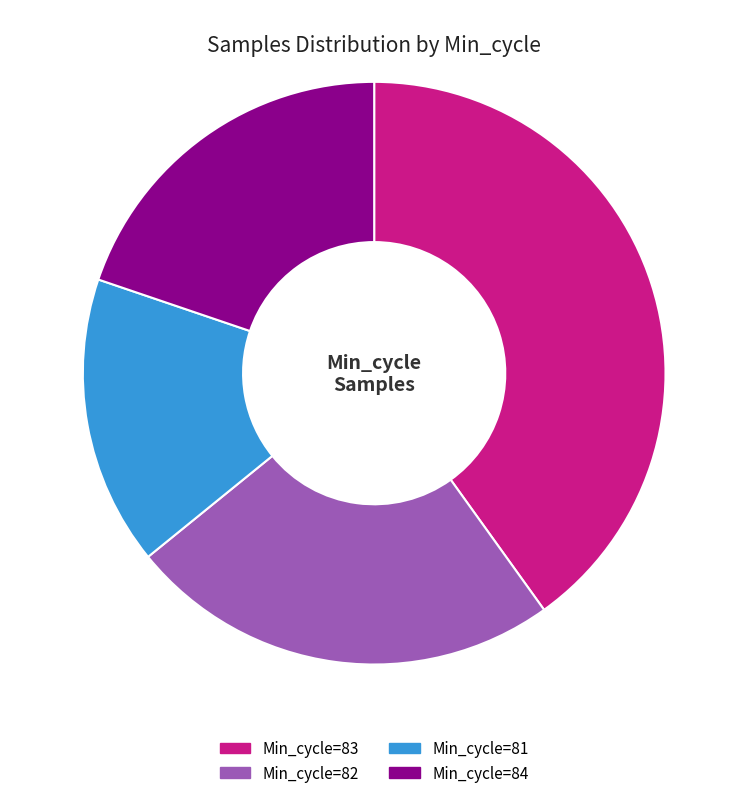

Is it true that 81 is 8% of the pie?

False